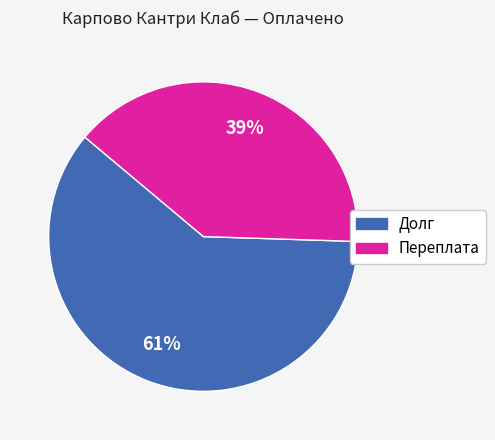

Count the number of slices in the pie.

2